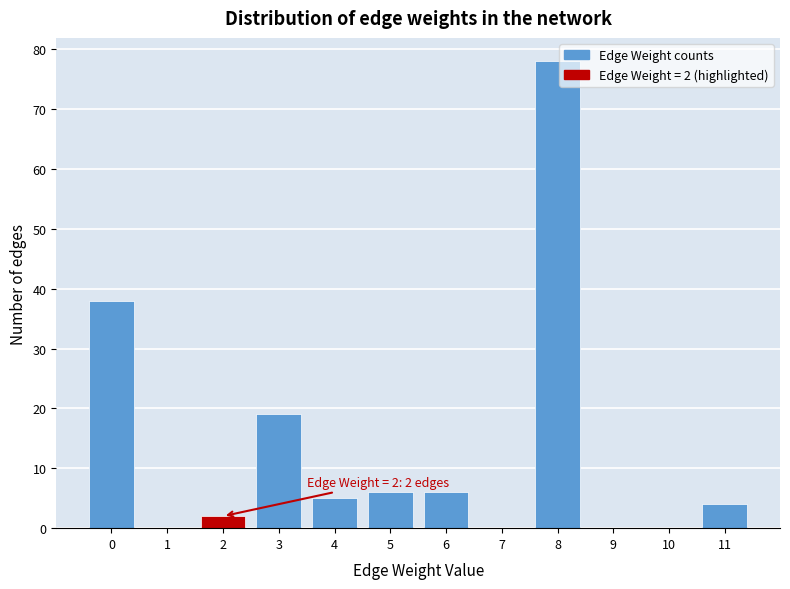

Reading left to right, what are all the values shown in this chart?

0=38	1=0	2=2	3=19	4=5	5=6	6=6	7=0	8=78	9=0	10=0	11=4